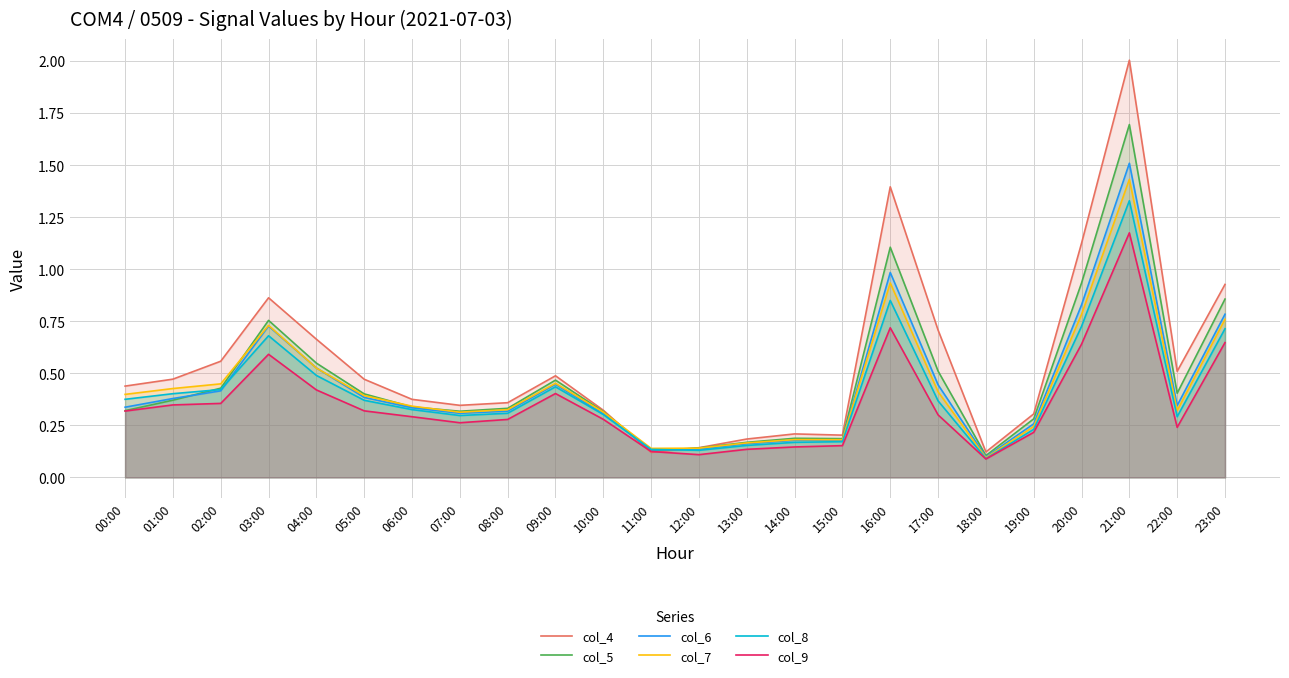

Reading left to right, list all the values displayed in this chart.

col_4: 0.4	0.5	0.6	0.9	0.7	0.5	0.4	0.3	0.4	0.5	0.3	0.1	0.1	0.2	0.2	0.2	1.4	0.7	0.1	0.3	1.1	2.0	0.5	0.9
col_5: 0.3	0.4	0.4	0.8	0.5	0.4	0.3	0.3	0.3	0.5	0.3	0.1	0.1	0.2	0.2	0.2	1.1	0.5	0.1	0.3	0.9	1.7	0.4	0.9
col_6: 0.3	0.4	0.4	0.7	0.5	0.4	0.3	0.3	0.3	0.4	0.3	0.1	0.1	0.2	0.2	0.2	1.0	0.4	0.1	0.3	0.8	1.5	0.3	0.8
col_7: 0.4	0.4	0.4	0.7	0.5	0.4	0.3	0.3	0.3	0.5	0.3	0.1	0.1	0.2	0.2	0.2	0.9	0.4	0.1	0.2	0.8	1.4	0.3	0.8
col_8: 0.4	0.4	0.4	0.7	0.5	0.4	0.3	0.3	0.3	0.4	0.3	0.1	0.1	0.2	0.2	0.2	0.9	0.4	0.1	0.2	0.7	1.3	0.3	0.7
col_9: 0.3	0.3	0.4	0.6	0.4	0.3	0.3	0.3	0.3	0.4	0.3	0.1	0.1	0.1	0.1	0.2	0.7	0.3	0.1	0.2	0.6	1.2	0.2	0.6